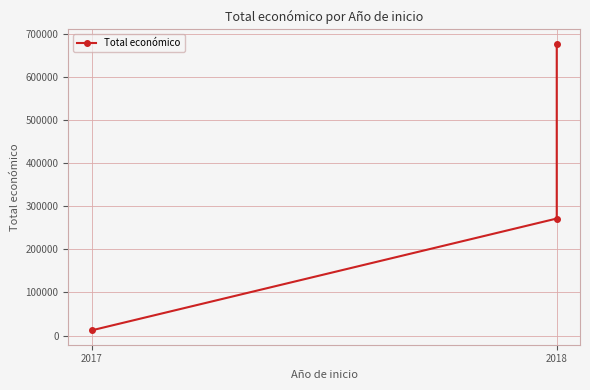

What is the change in value from 2017 to 2018?

+259552